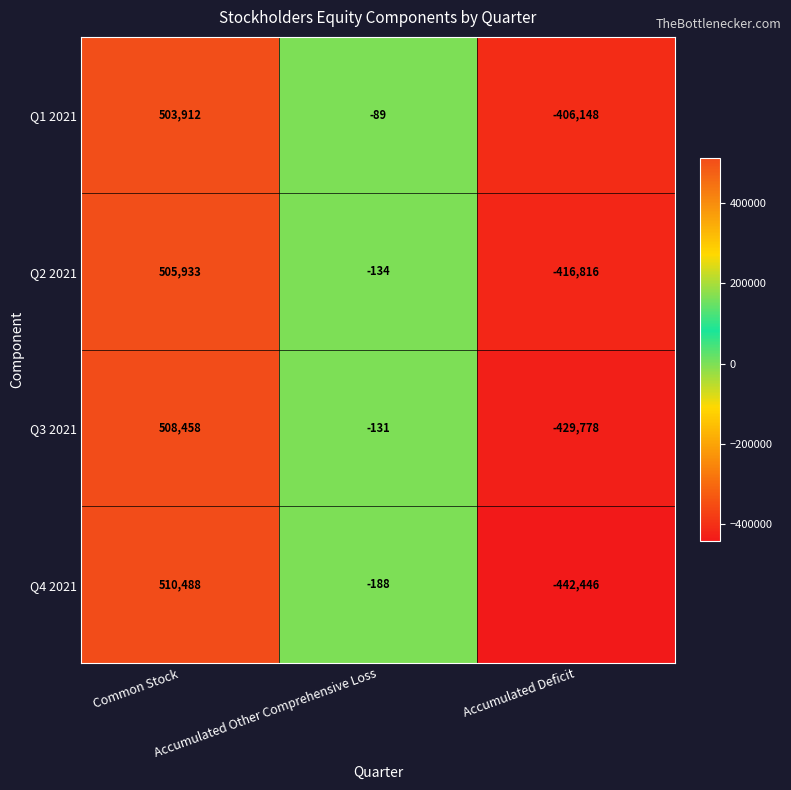

What is the minimum value for Q2 2021?

-416816